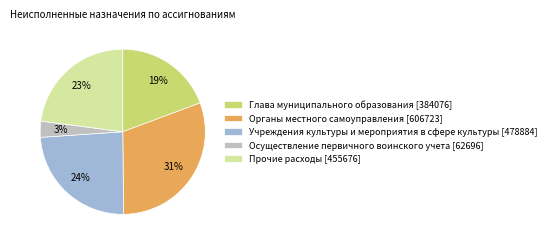

How many segments does this pie chart have?

5